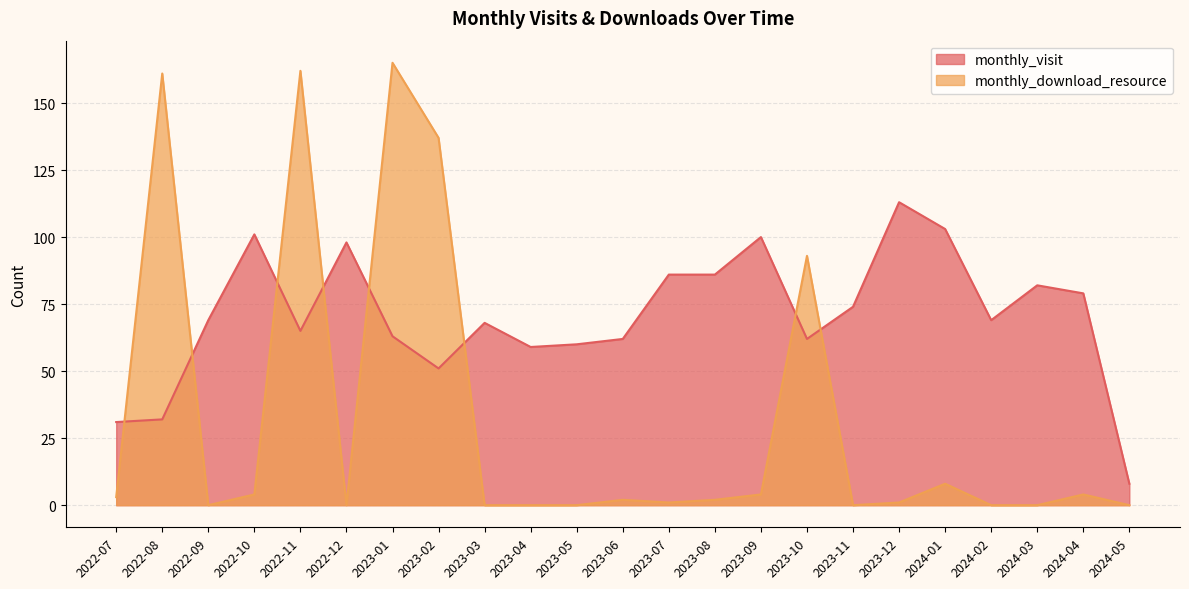

Count the number of data series in this chart.

2